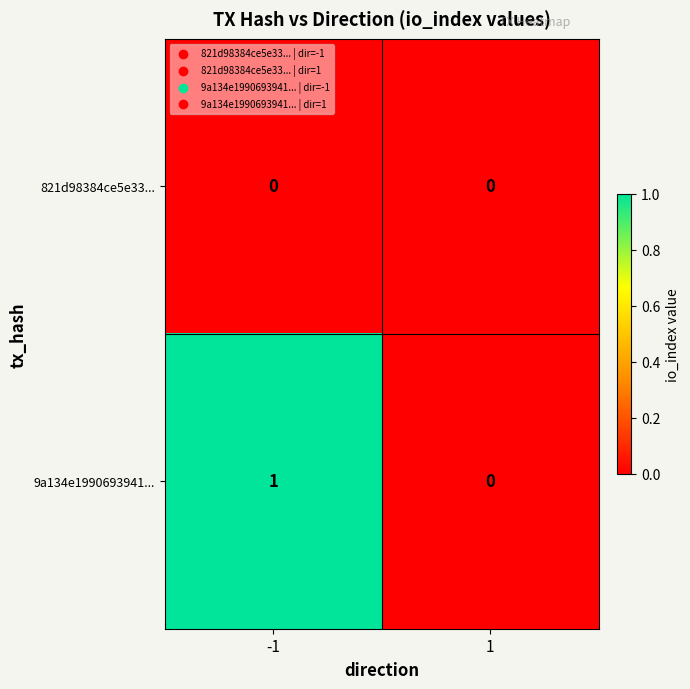

The value of 9a134e1990693941... at -1 is 1. True or false?

True